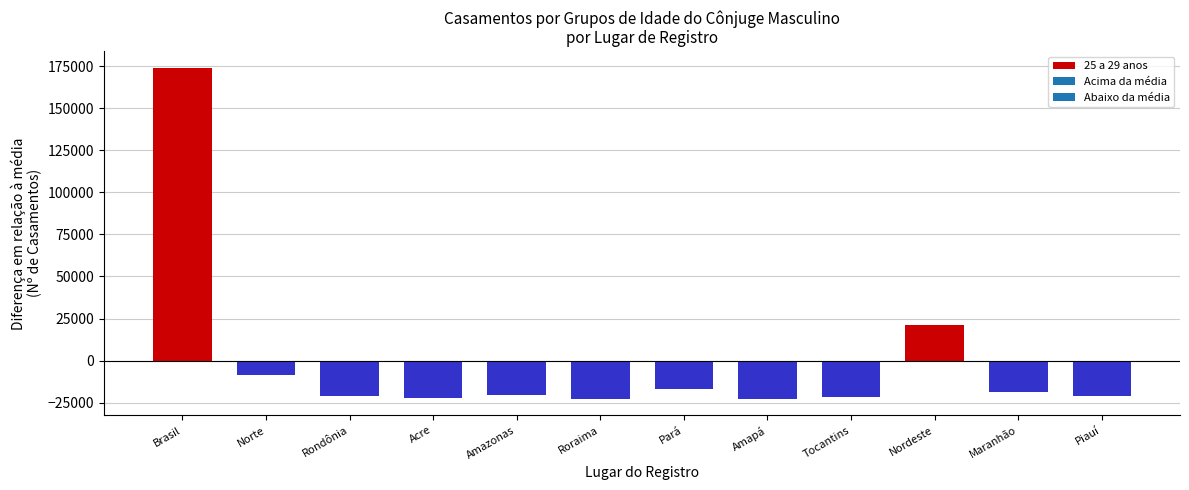

Is it true that the value at Maranhão is -26717.6?

False